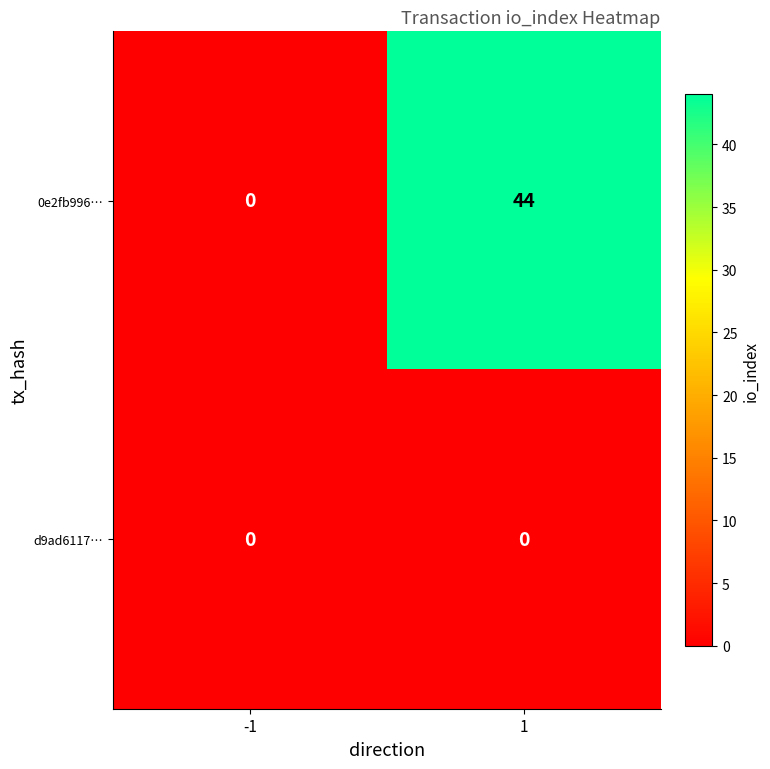

How many series are shown in this chart?

2